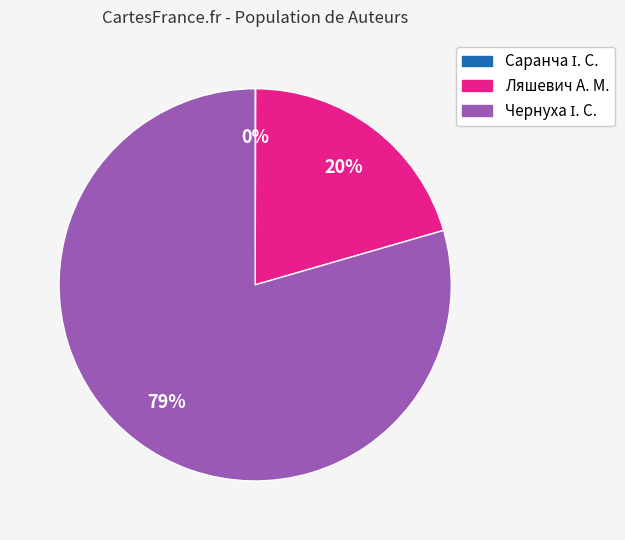

The Ляшевич slice represents 32% of the pie. True or false?

False